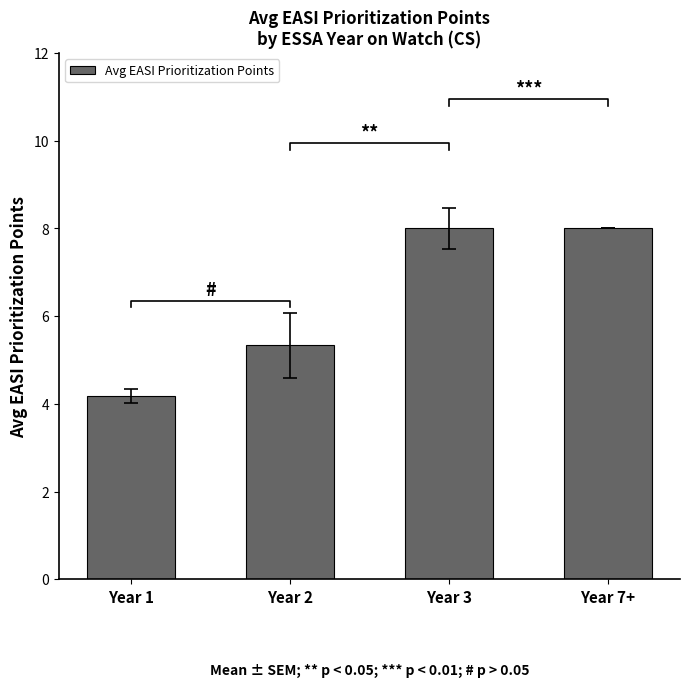

How many values are below 8?

2